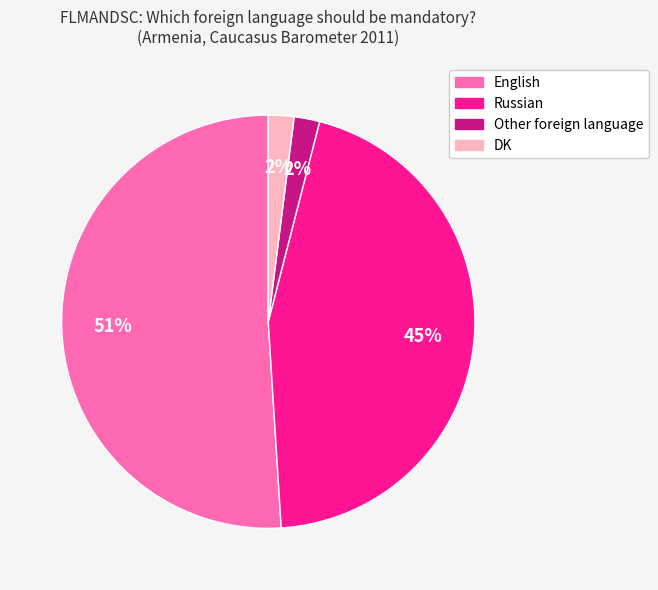

What is the majority slice?

English